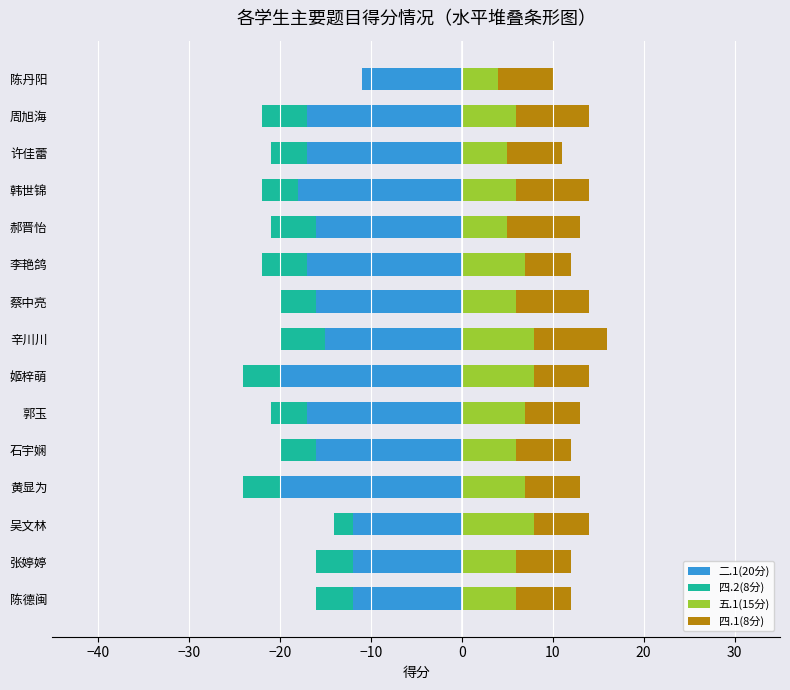

Which series changed the most between 吴文林 and 蔡中亮?

二.1(20分)